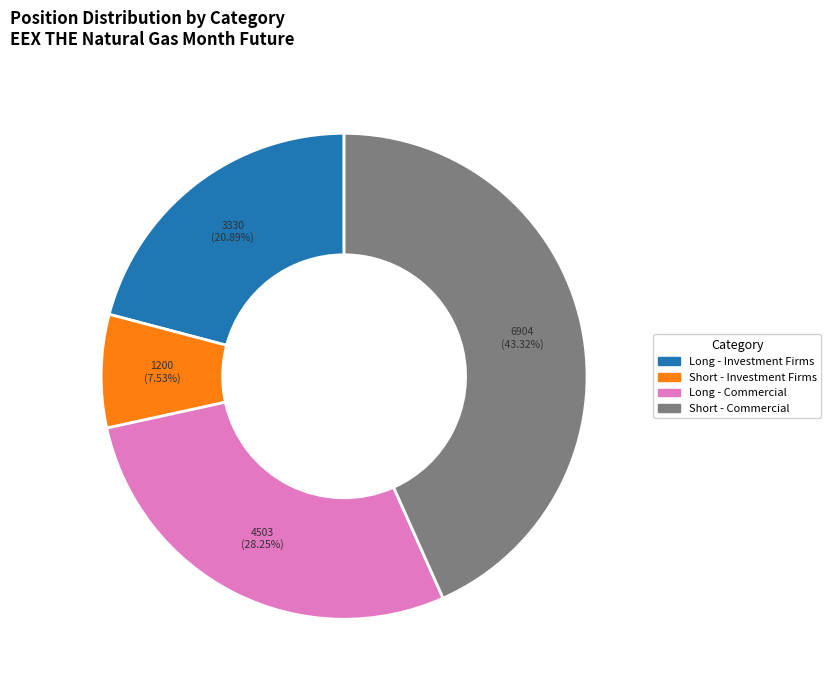

Does any single category account for the majority?

No